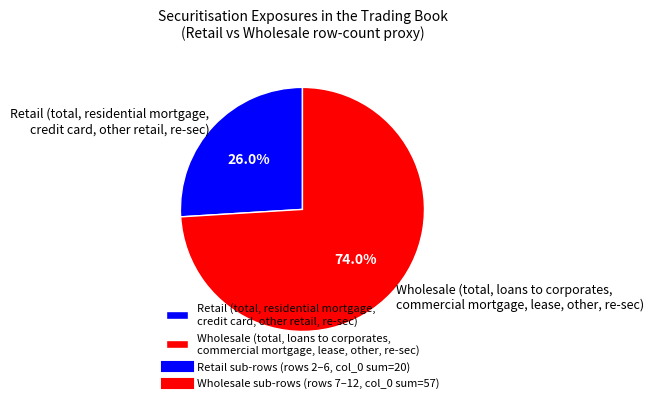

Which has a higher value, Retail (total, residential mortgage, credit card, other retail, re-sec) or Wholesale (total, loans to corporates, commercial mortgage, lease, other, re-sec)?

Wholesale (total, loans to corporates, commercial mortgage, lease, other, re-sec)